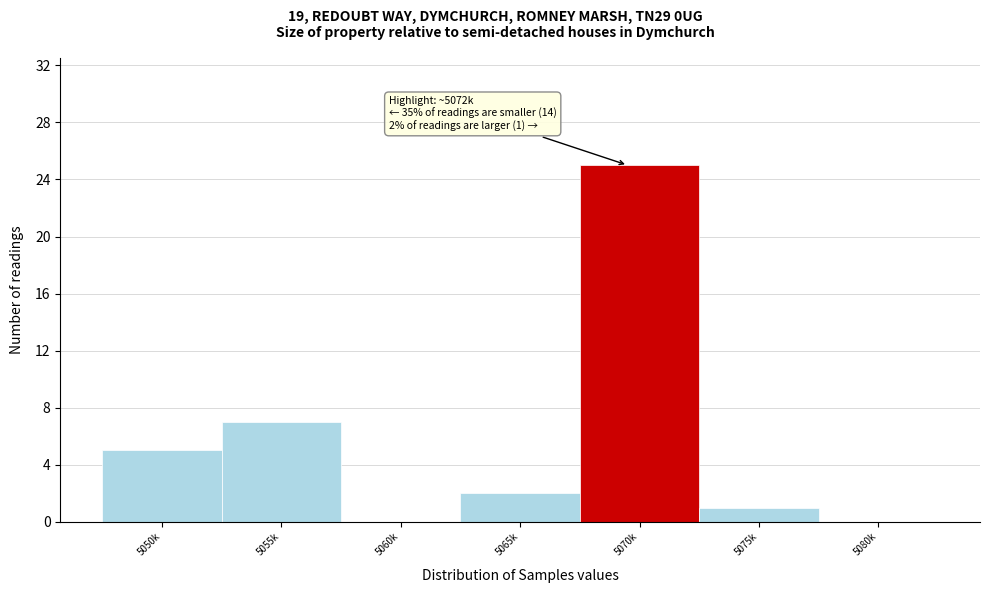

Reading left to right, what are all the values shown in this chart?

5050k=5	5055k=7	5060k=0	5065k=2	5070k=25	5075k=1	5080k=0